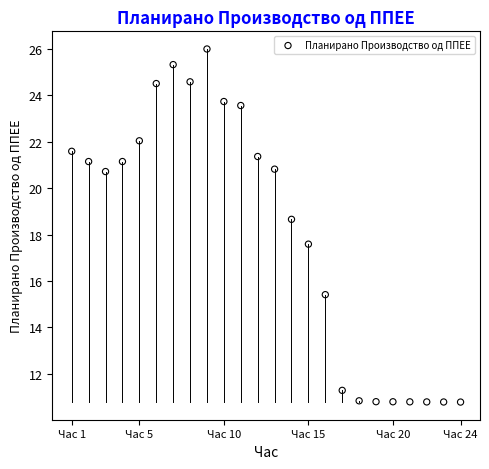

What Y value in the scatter plot is closest to 18?

17.6